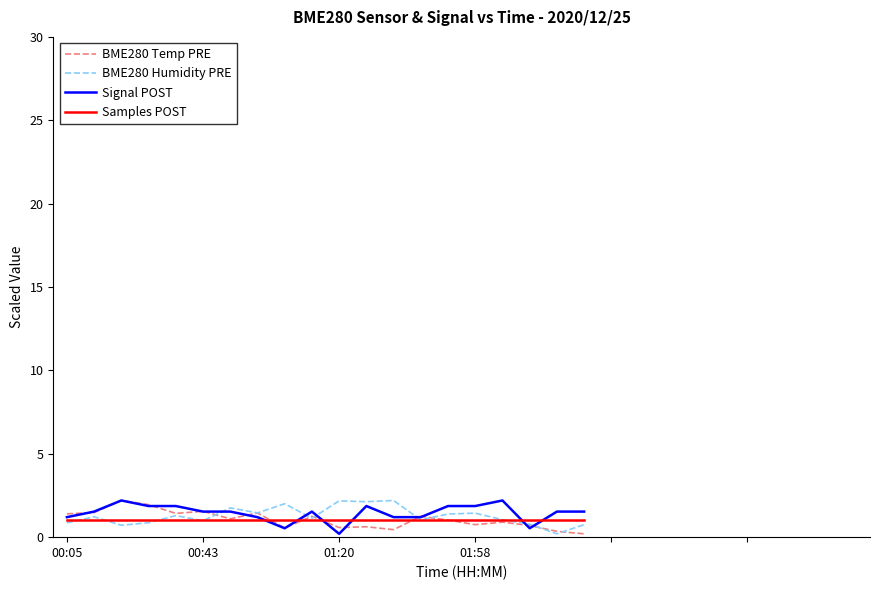

At how many categories does at least one series exceed 0?

20